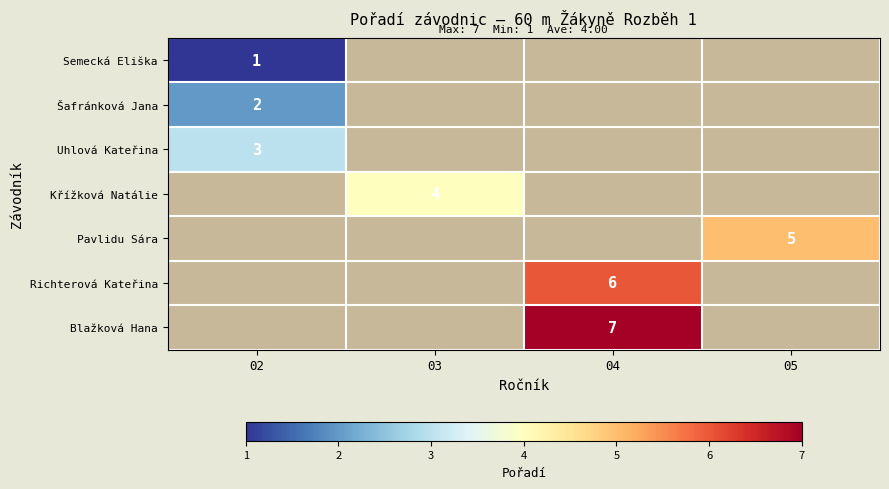

The Křížková Natálie series shows 4 at 03. True or false?

True